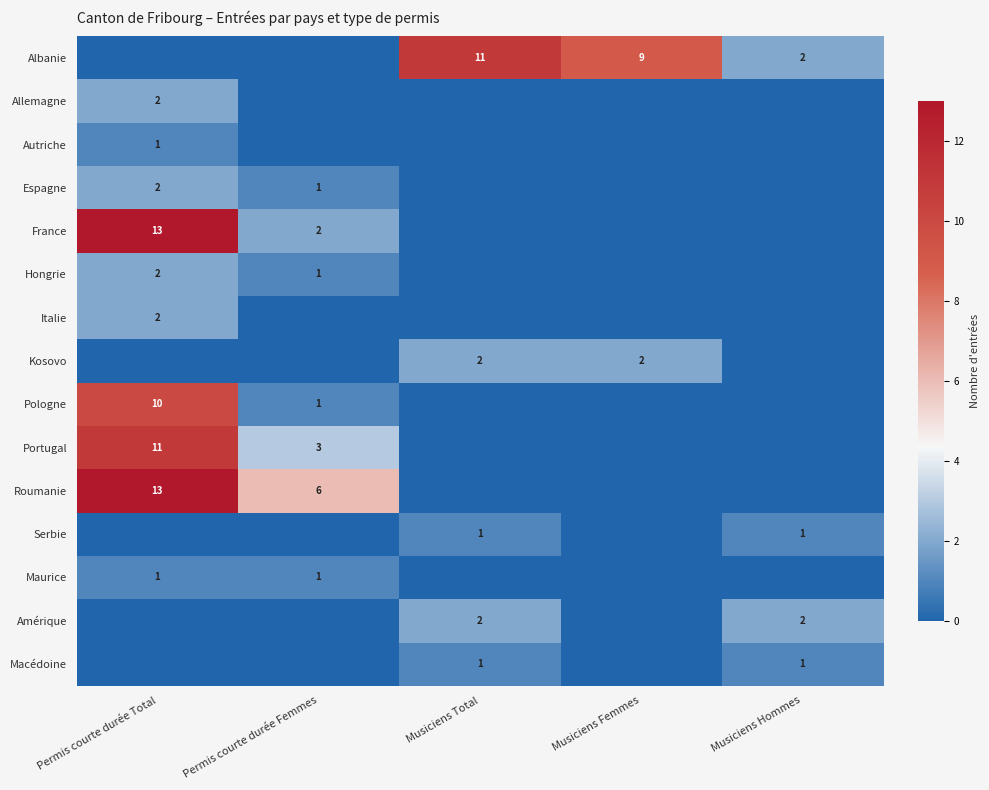

What is the spread (max minus min) of values at Musiciens Femmes?

9